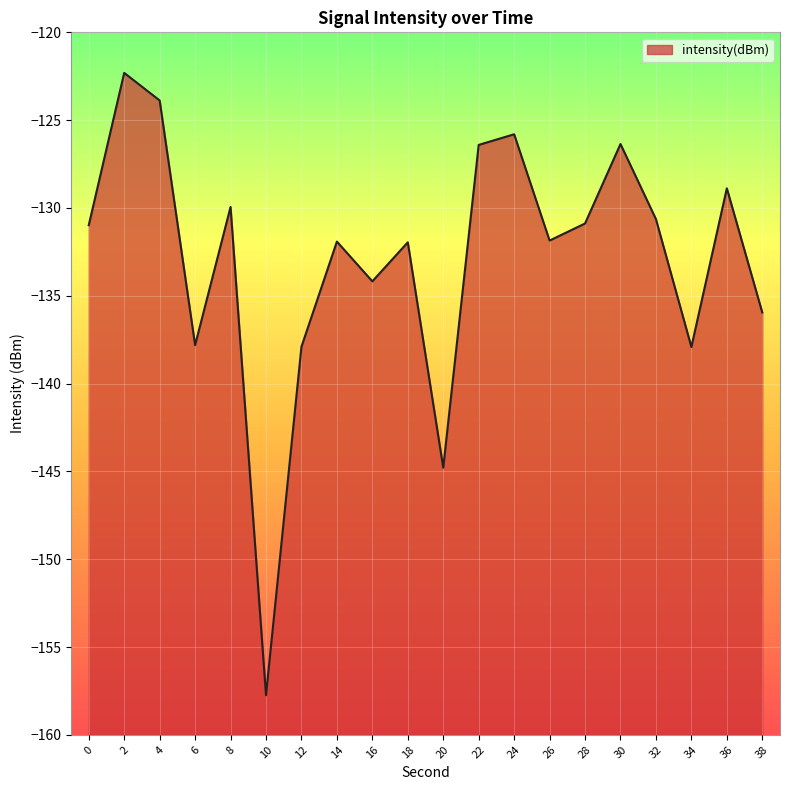

List the labels in order of value, smallest first.

10, 20, 34, 12, 6, 38, 16, 18, 14, 26, 0, 28, 32, 8, 36, 22, 30, 24, 4, 2